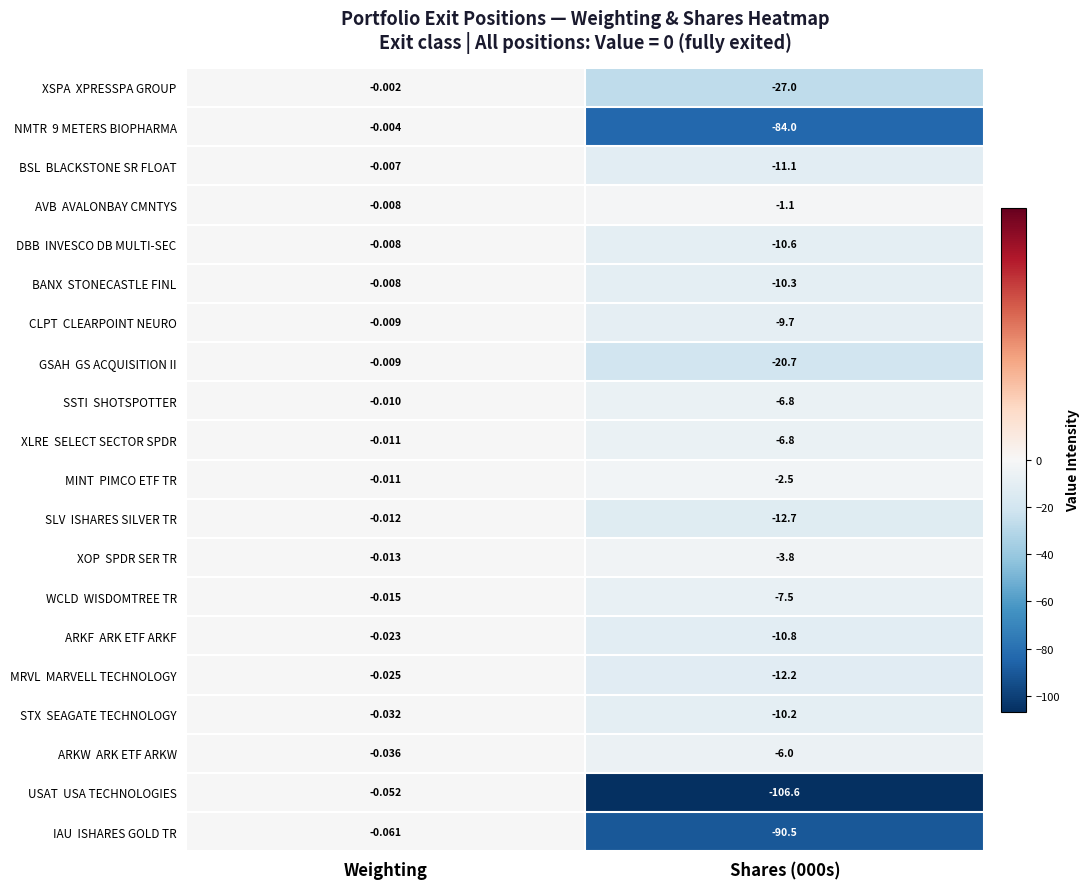

At which category is the sum across all series the highest?

Weighting